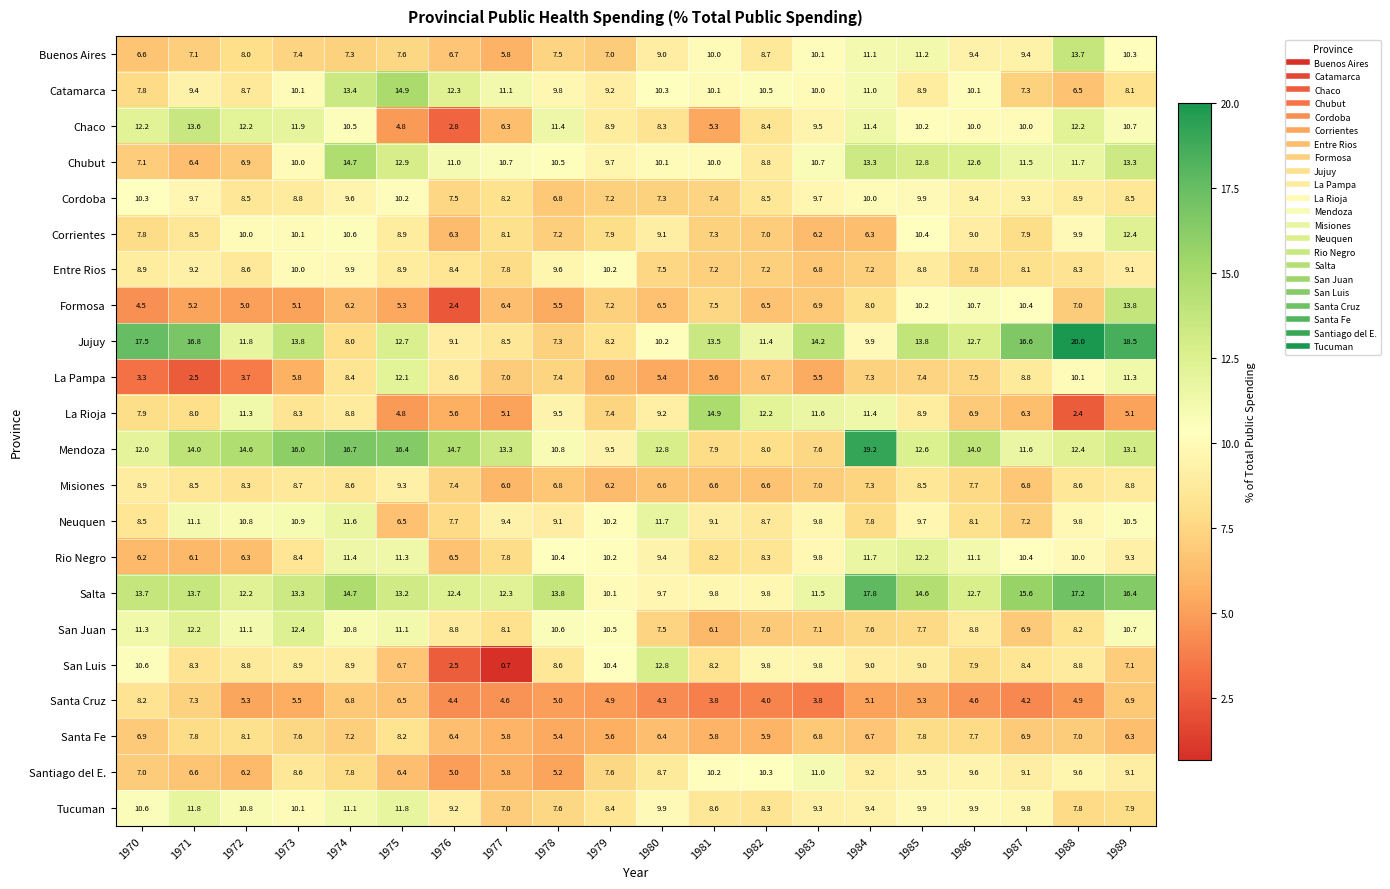

At which category does the chart reach its minimum across all series?

1977